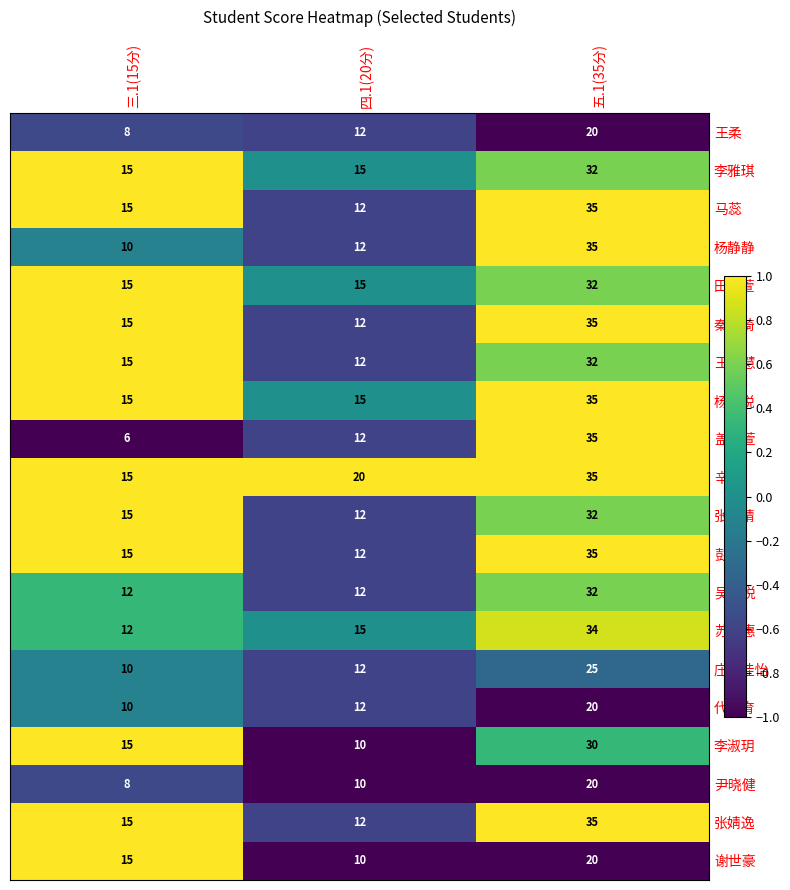

What is the difference between the 尹晓健 values at 三.1(15分) and 五.1(35分)?

12